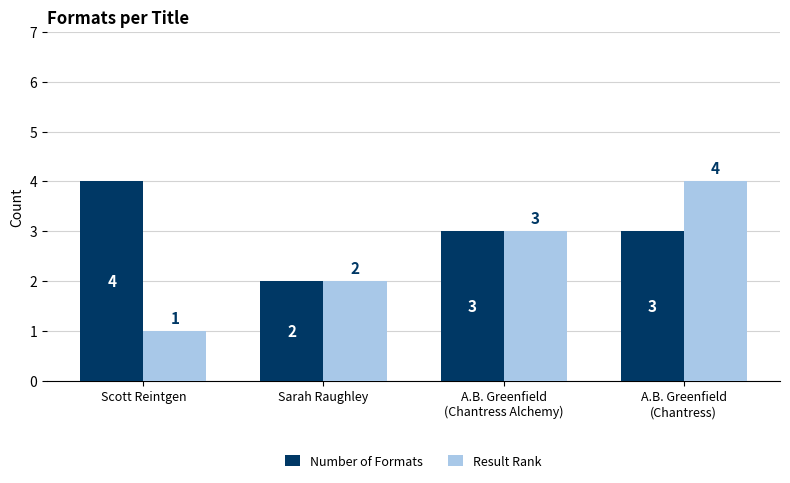

At which category is the sum across all series the highest?

A.B. Greenfield
(Chantress)